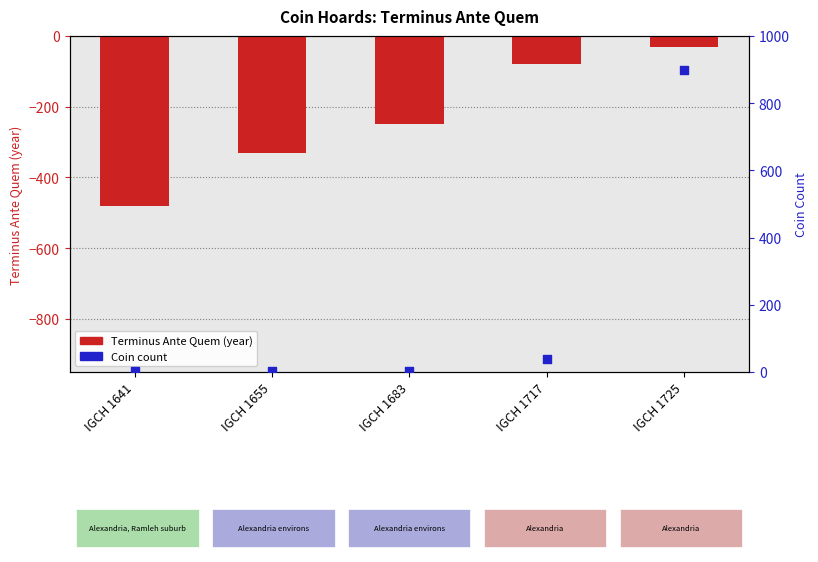

Which series has the widest spread of Y values?

Coin count